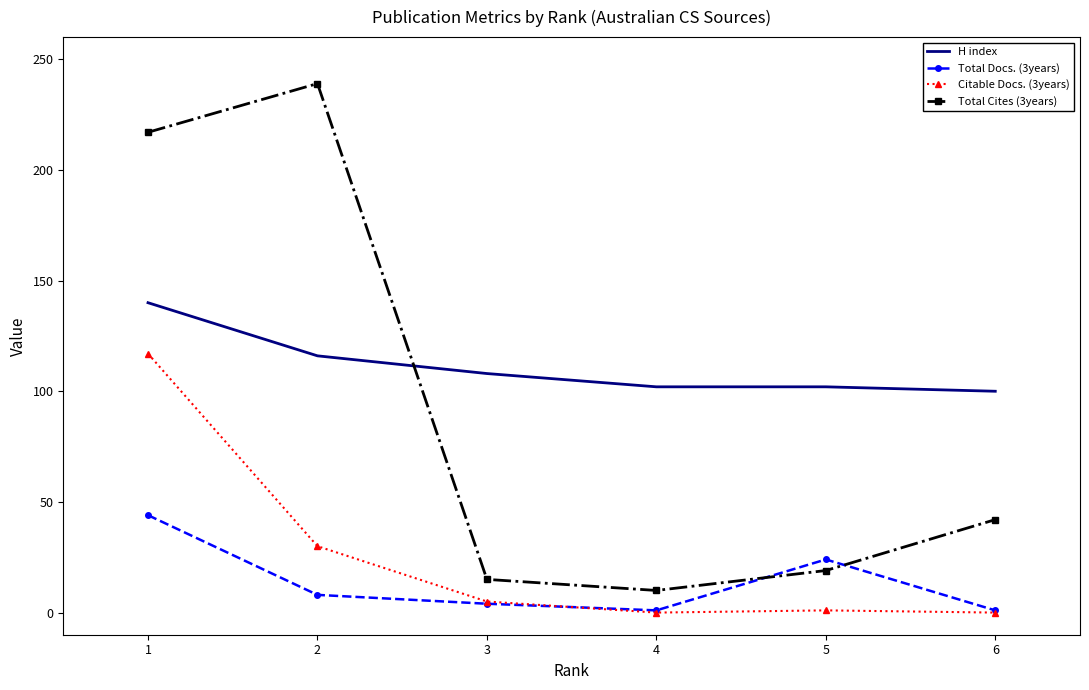

True or false: Citable Docs. (3years) and Total Cites (3years) cross at least once.

False